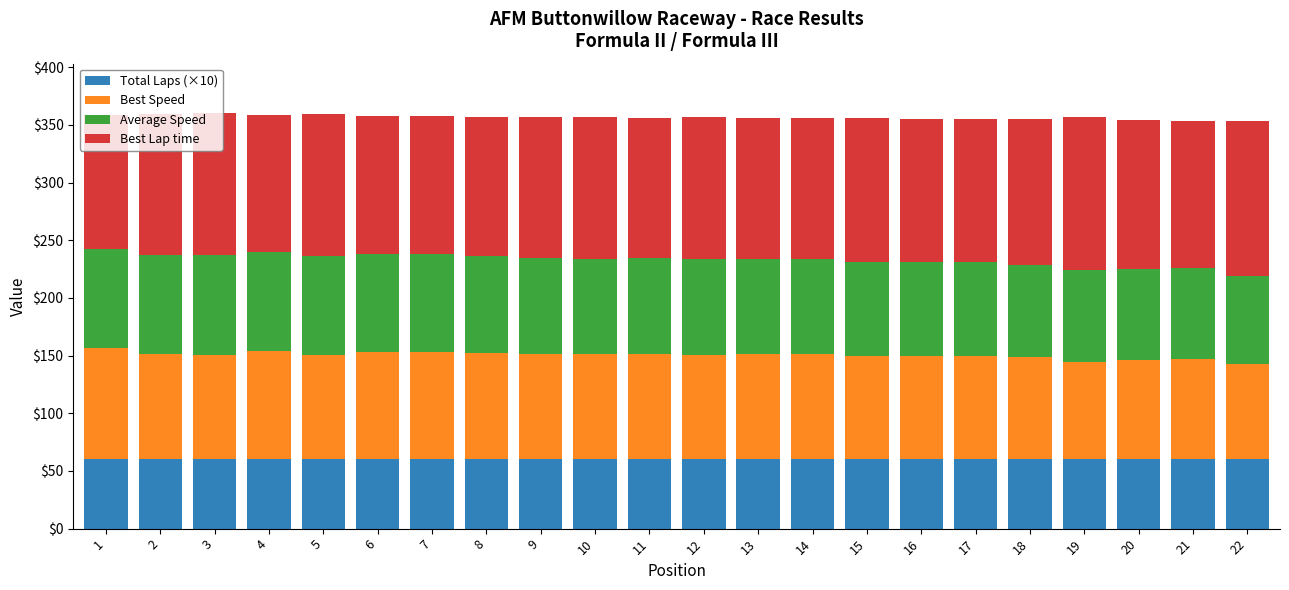

How many distinct data groups are displayed?

4